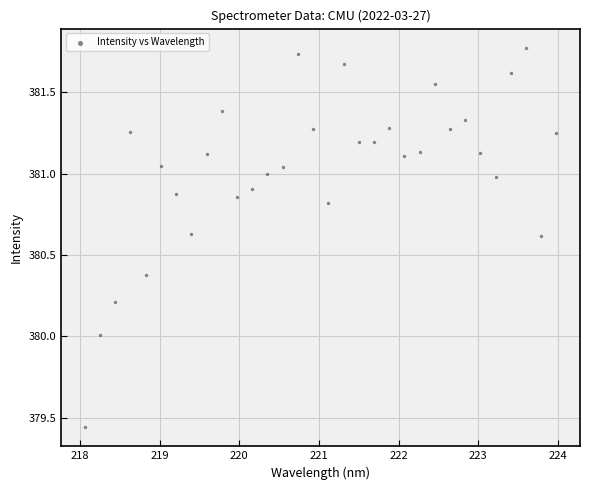

What is the range of X values (max minus min)?

5.9